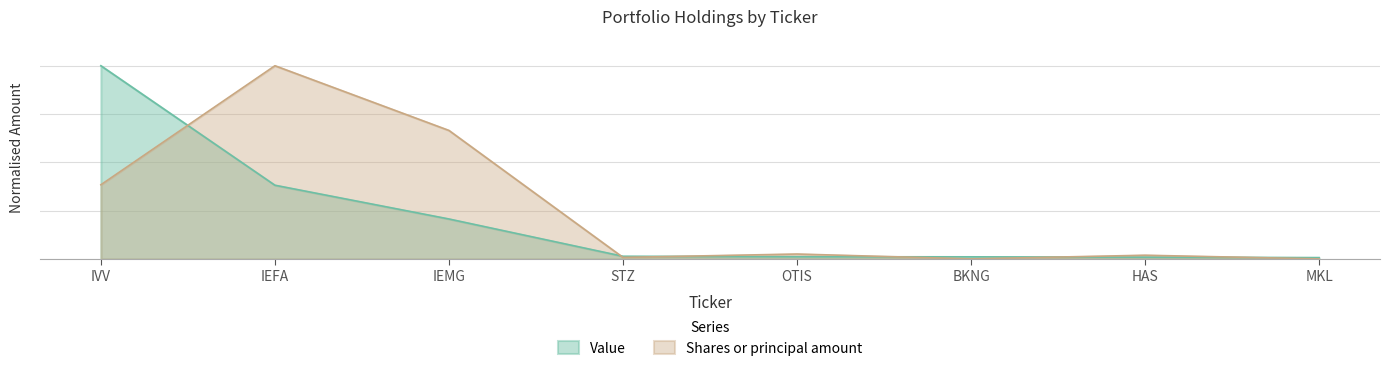

The value of Shares or principal amount at HAS is 0.0. True or false?

True